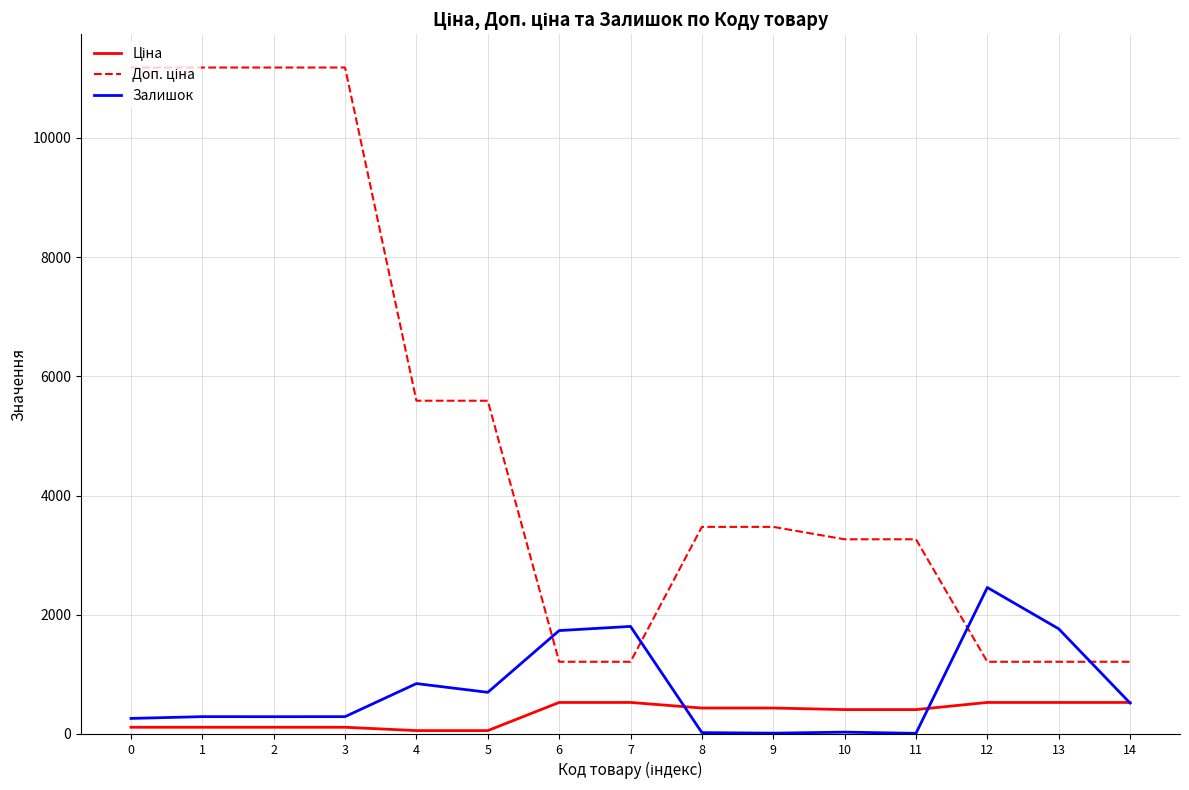

At which label is Залишок closest to 1233?

4